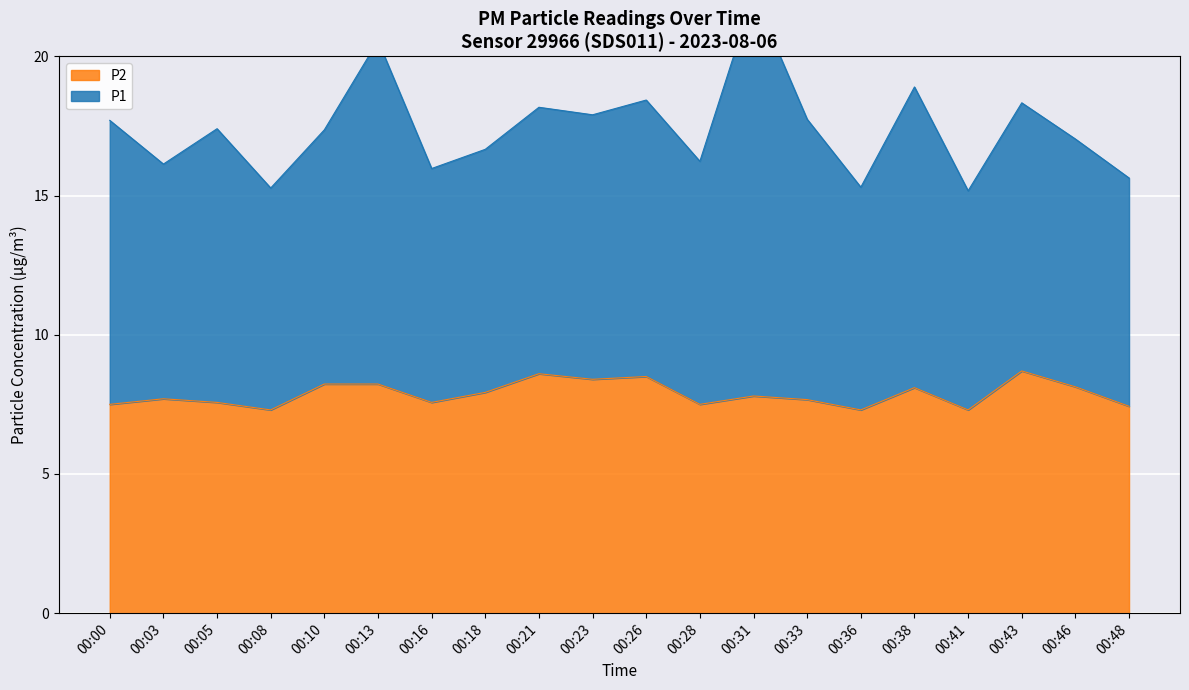

How many categories are shown in the chart?

20